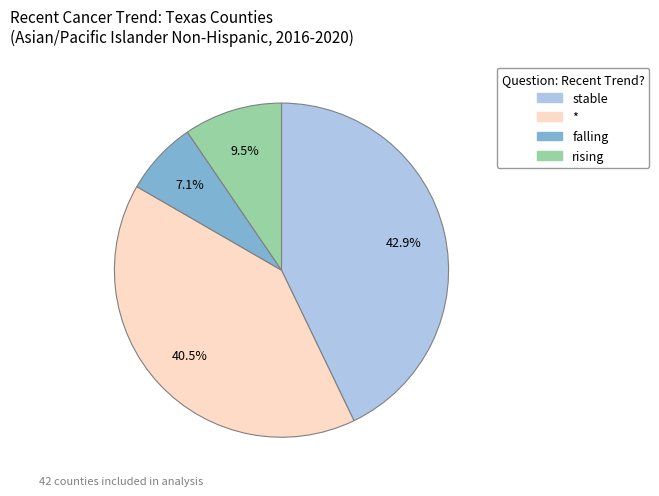

Is there a majority slice in this chart?

No